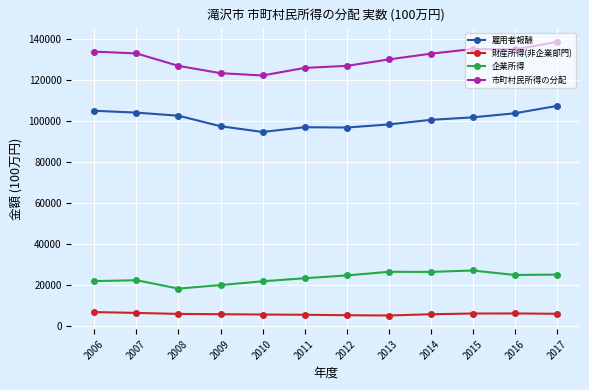

What are all the series names shown in the legend?

雇用者報酬, 財産所得(非企業部門), 企業所得, 市町村民所得の分配